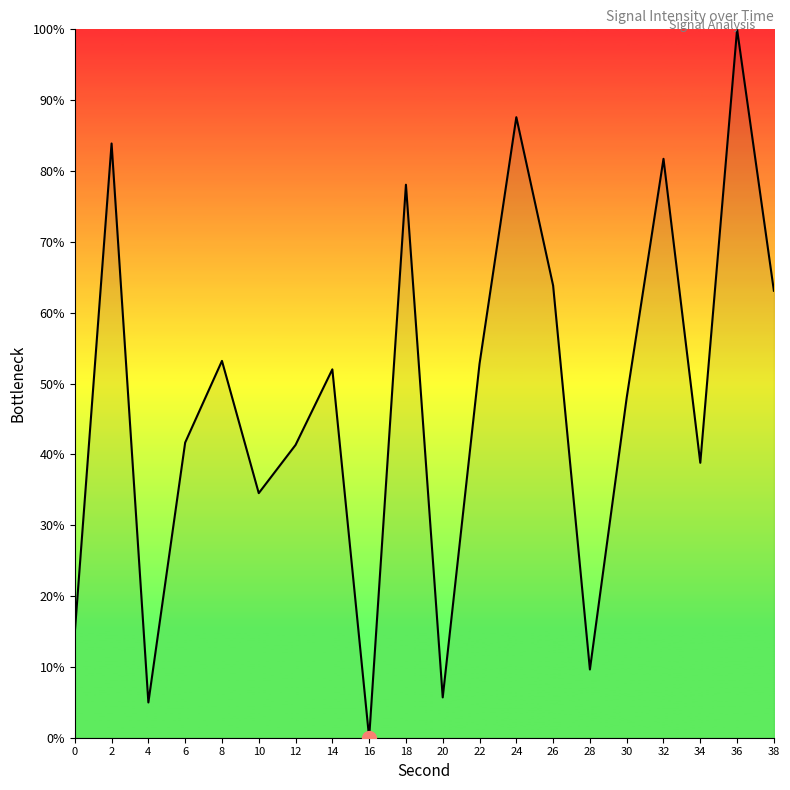

What is the sum of all values?

955.6